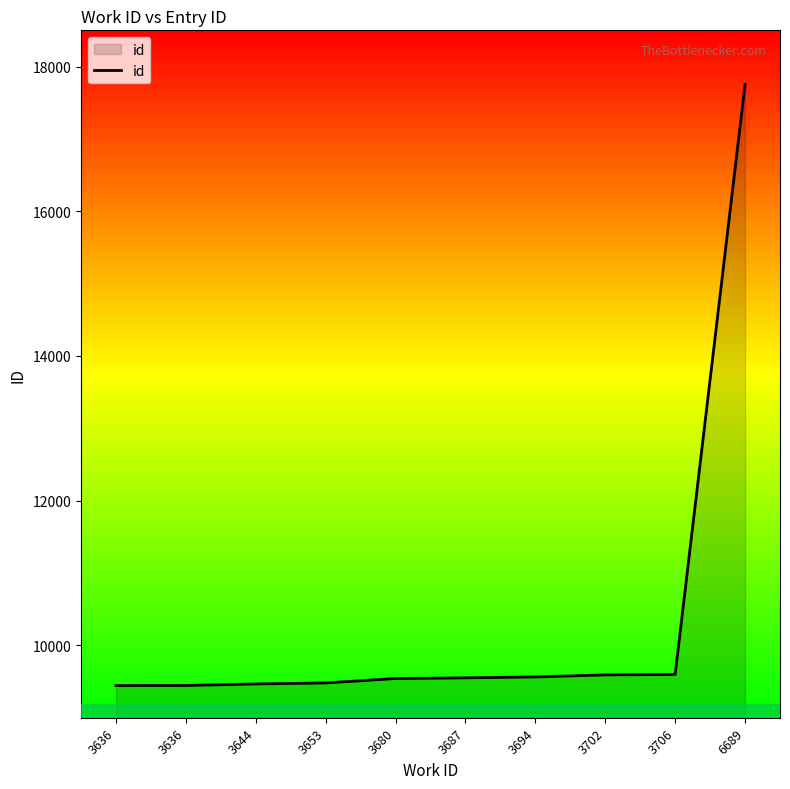

Between 3680 and 3702, which is larger?

3702